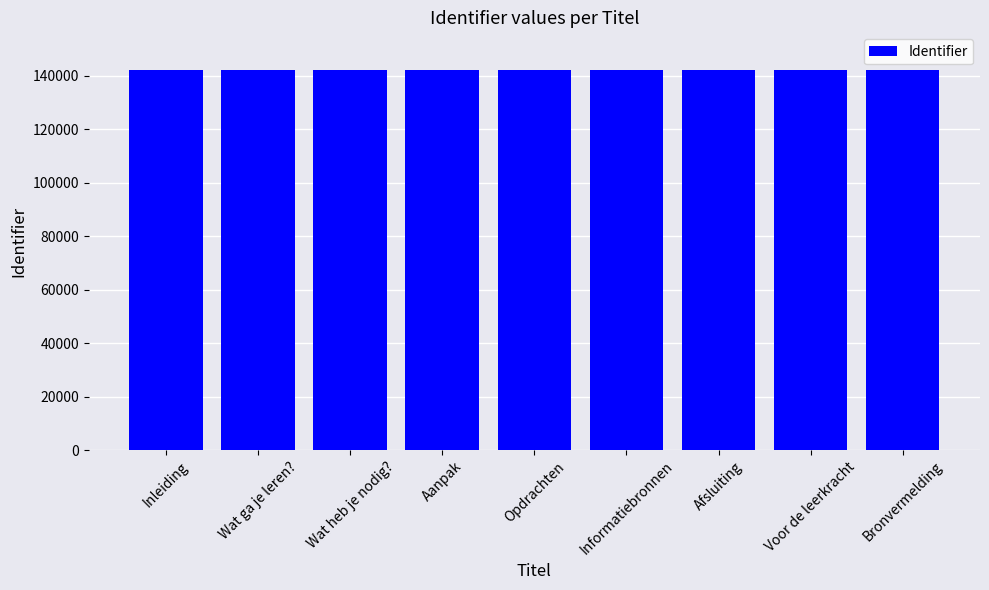

What is the average value?

142022